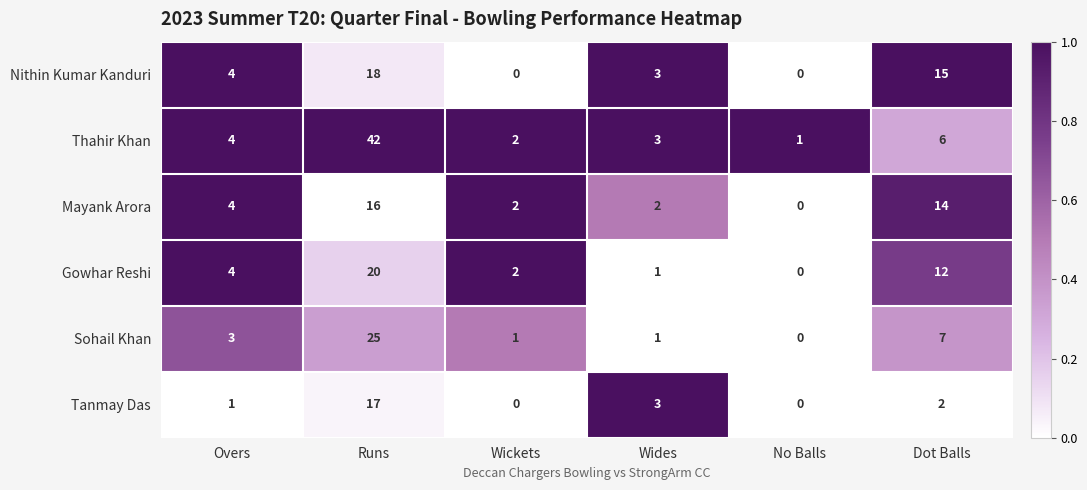

Rank the series by their maximum value, from lowest to highest.

Mayank Arora, Tanmay Das, Nithin Kumar Kanduri, Gowhar Reshi, Sohail Khan, Thahir Khan